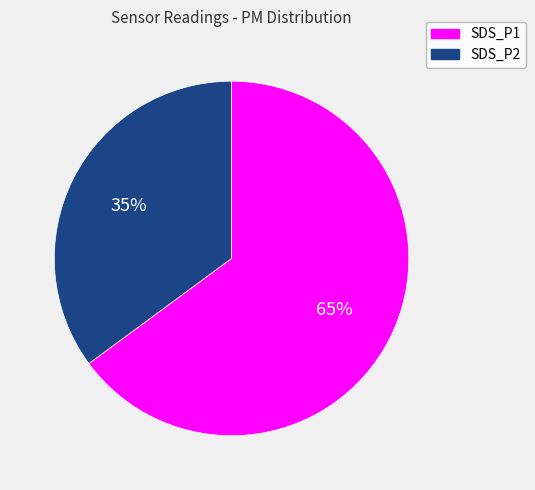

How many segments does this pie chart have?

2